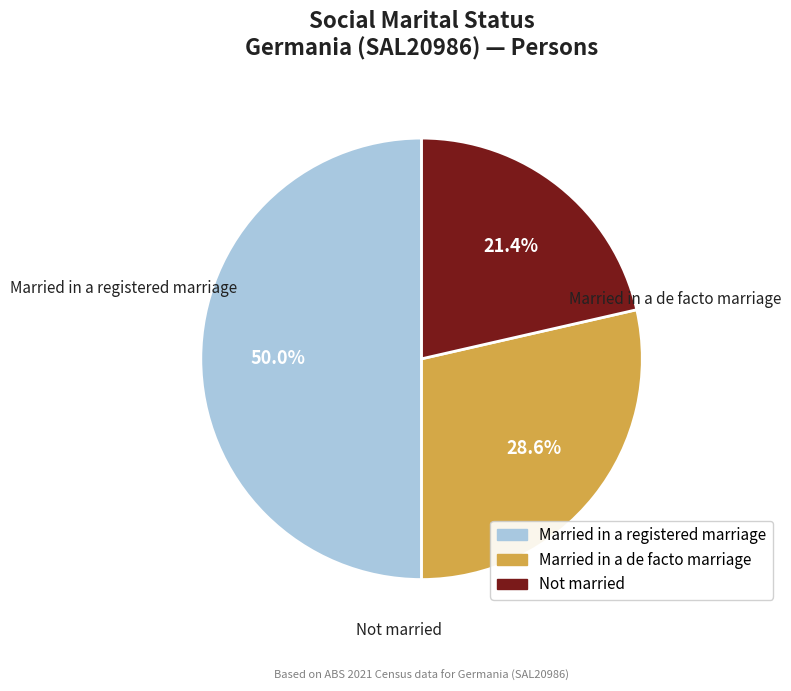

To the nearest percent, what portion does Married in a de facto marriage represent?

29%